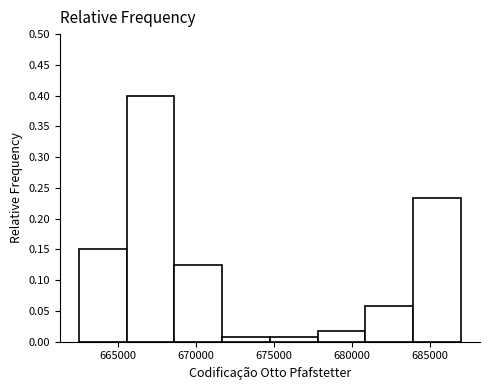

Reading left to right, transcribe this chart: for each bar, give the range it covers on the x-axis and its height. Neither the bar edges nor the heights are printed on the chart, so give them approximately, as read against the axes.

662500 to 665500: 0.150
665500 to 668500: 0.400
668500 to 671500: 0.125
671500 to 674500: 0.010
674500 to 678000: 0.010
678000 to 681000: 0.015
681000 to 684000: 0.060
684000 to 687000: 0.235